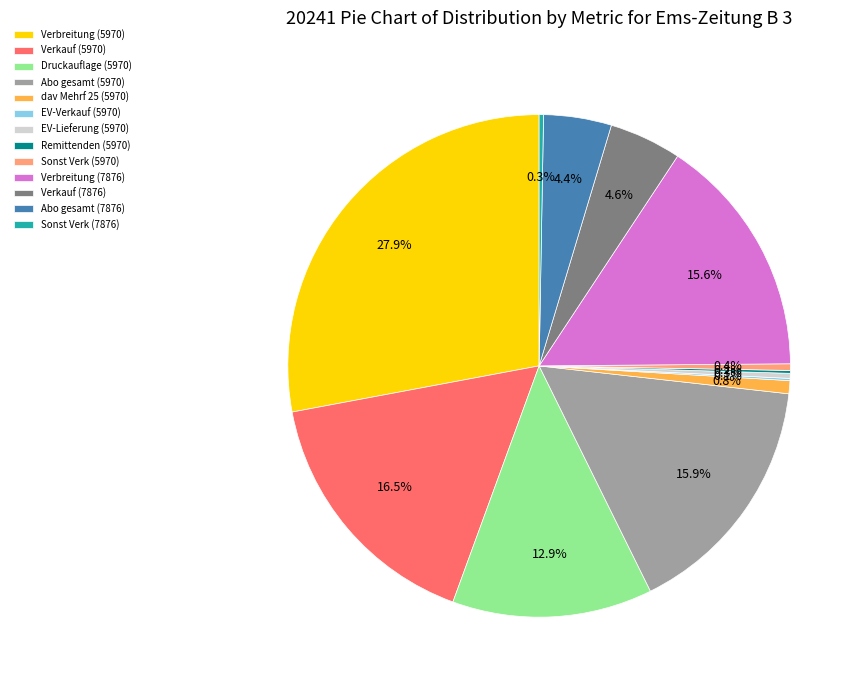

What is the largest slice in the pie chart?

Verbreitung (5970)